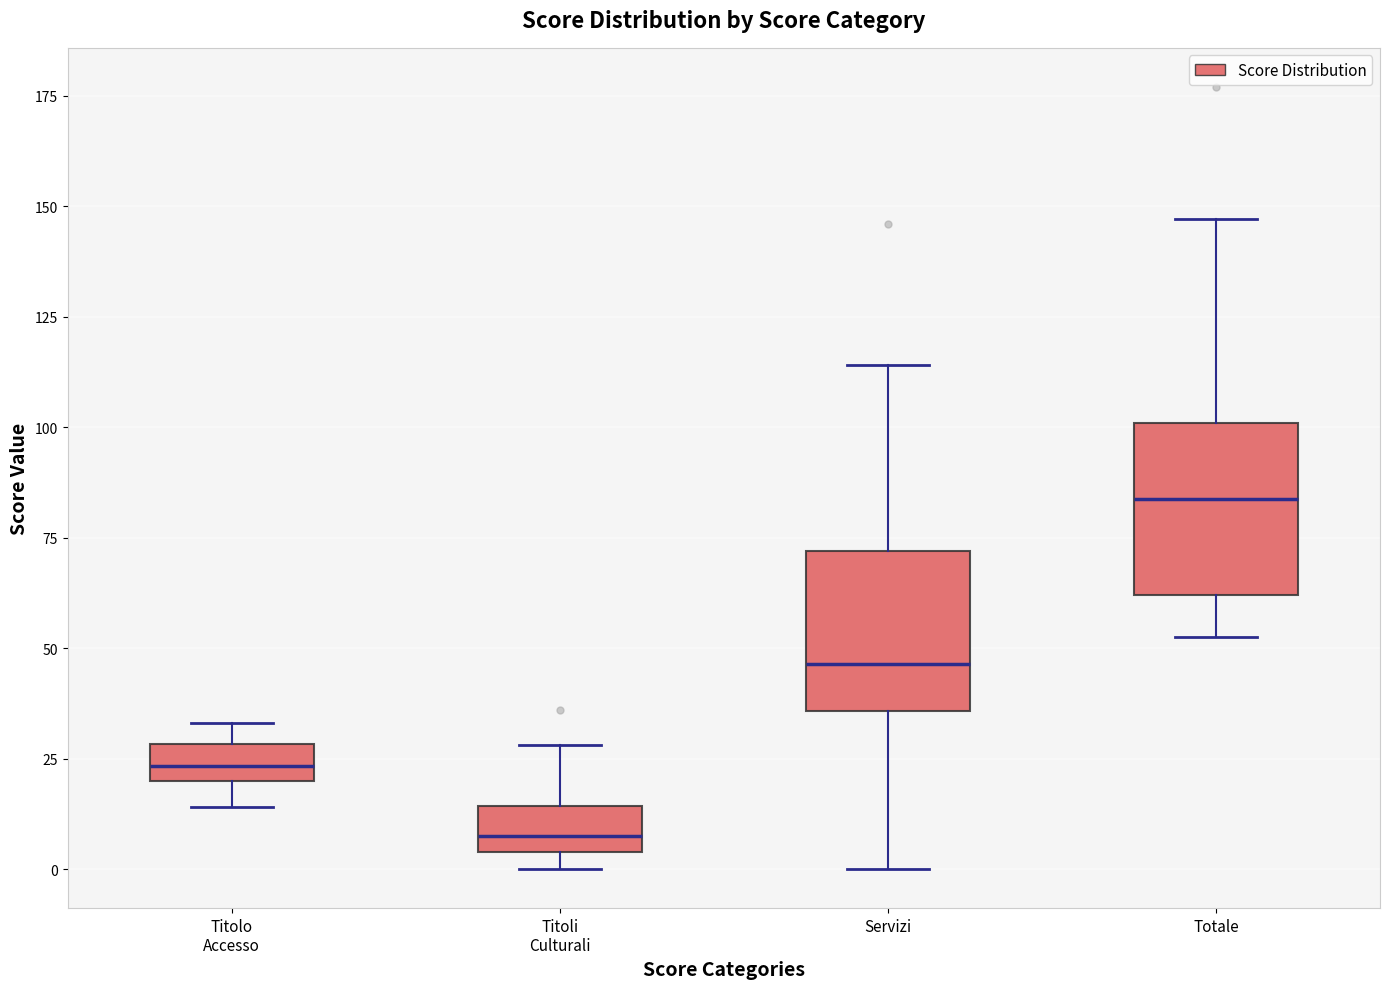

Which box has the highest median line?

Totale